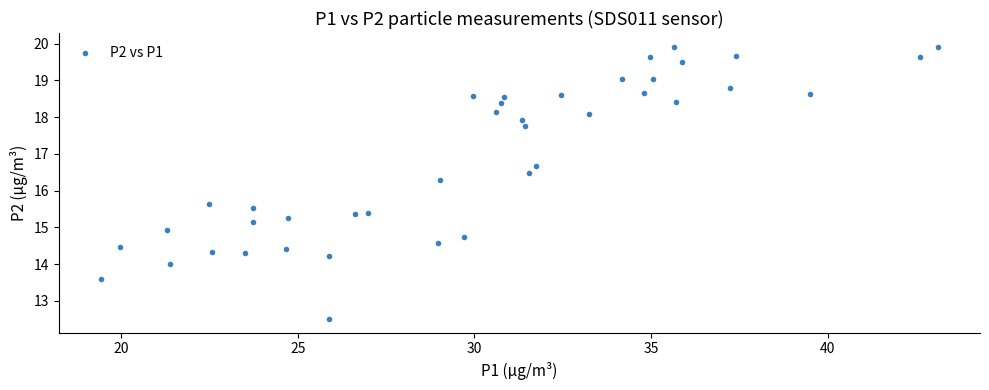

What is the range of X values (max minus min)?

23.7